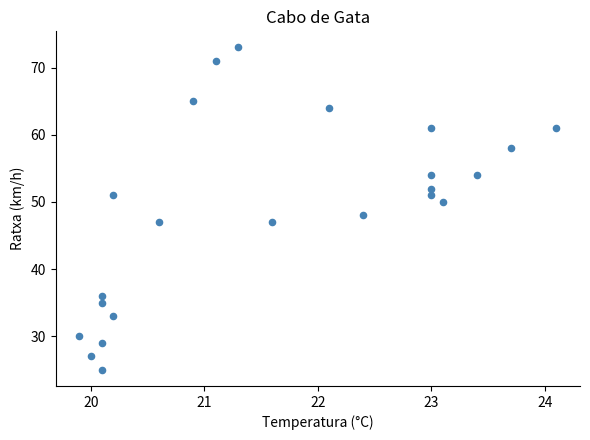

What is the range of Y values (max minus min)?

48